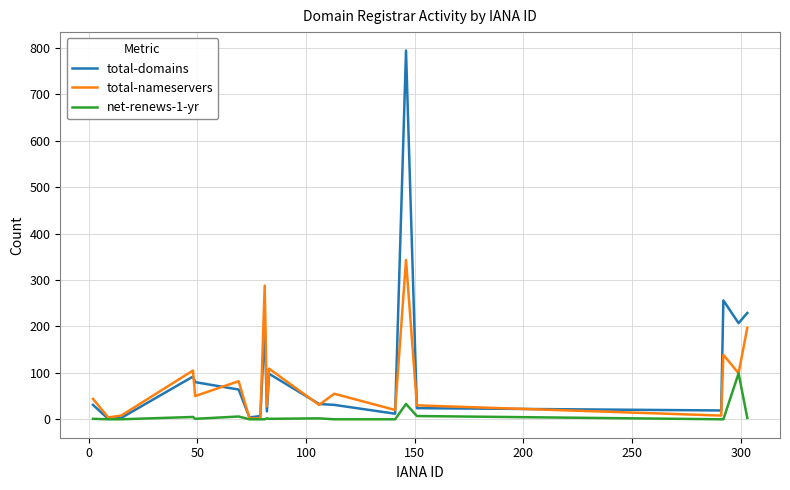

What is the sum of all total-domains values?

2202